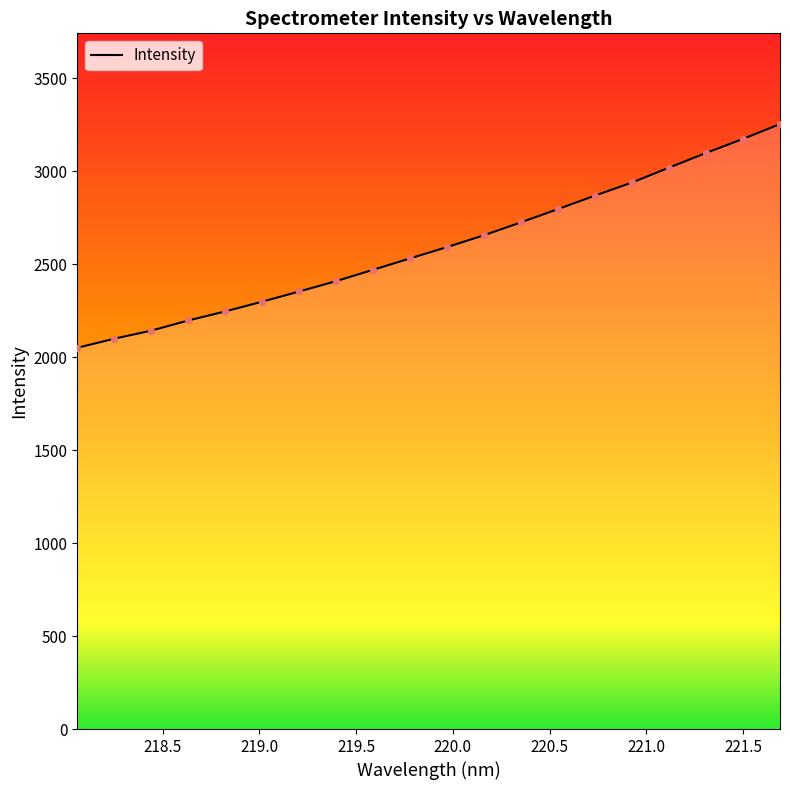

What is the minimum value shown in the chart?

2051.0